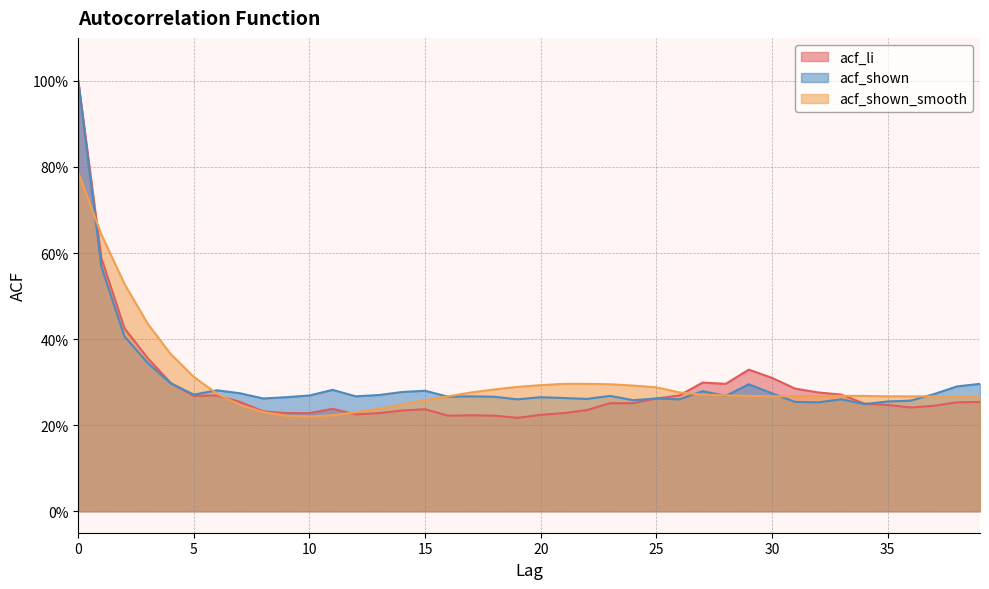

The value of acf_shown at 35 is 0.1. True or false?

False